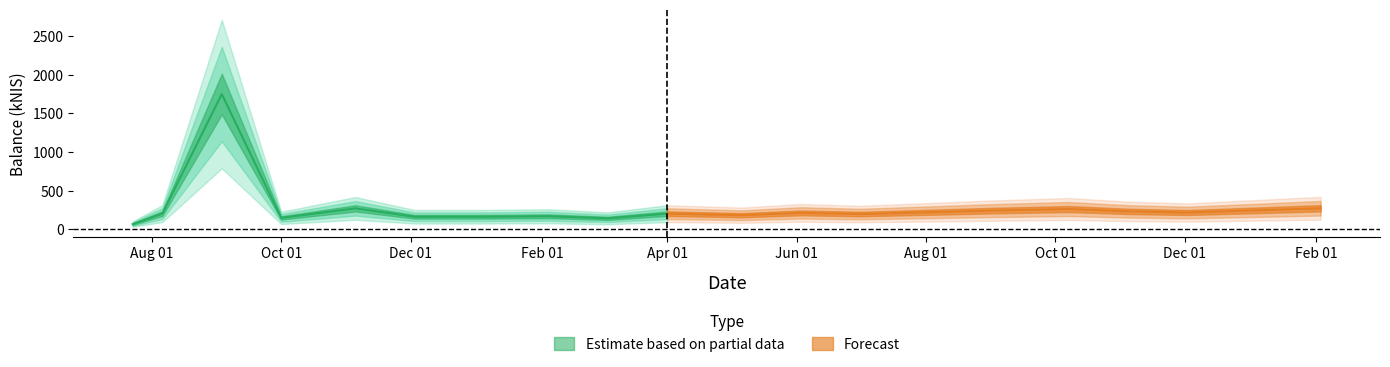

What is the difference between the values at 2021-05-06 and 2022-01-06?

65.0